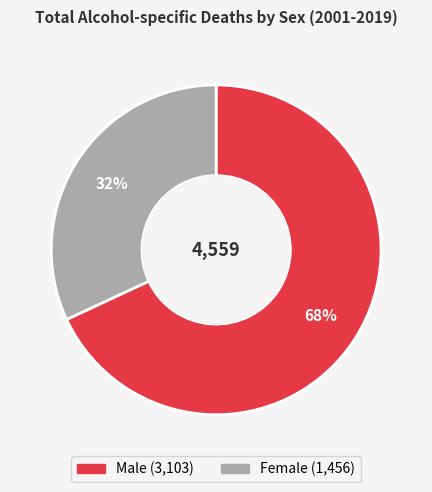

Which category has the biggest portion of the pie?

Male